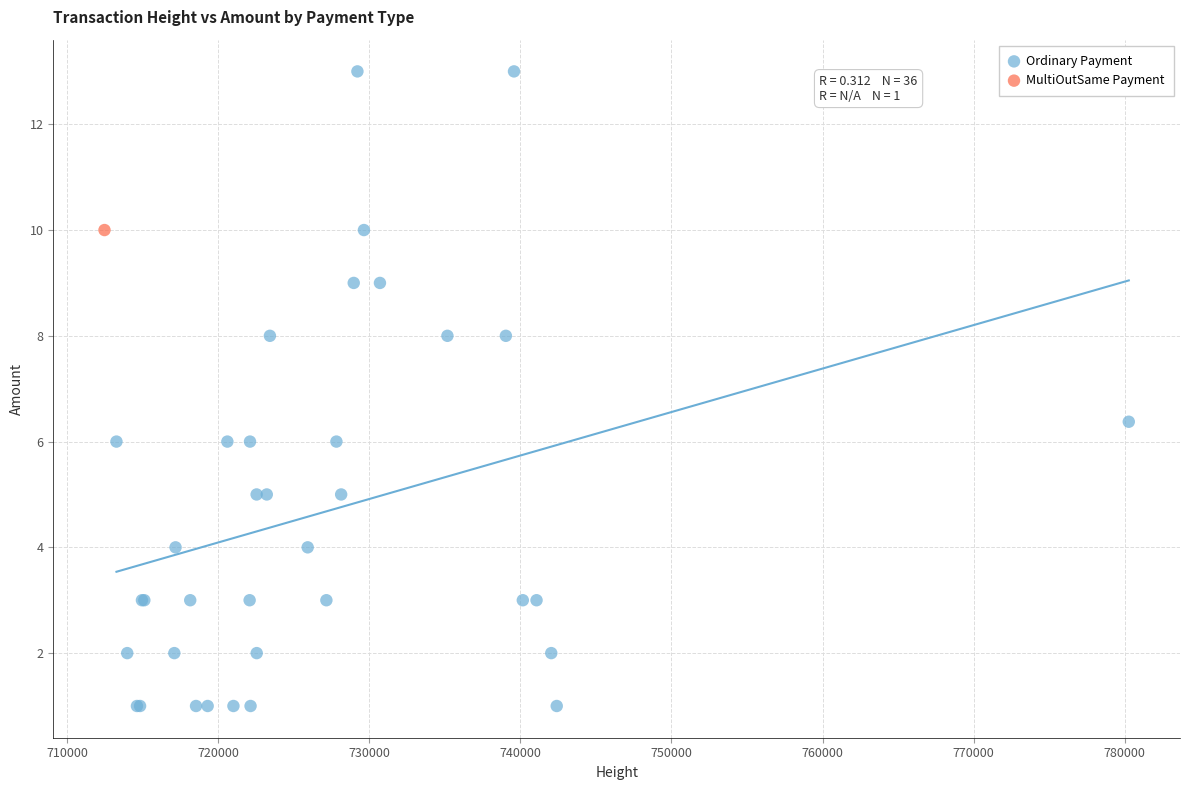

What are all the series names shown in the legend?

Ordinary Payment, MultiOutSame Payment